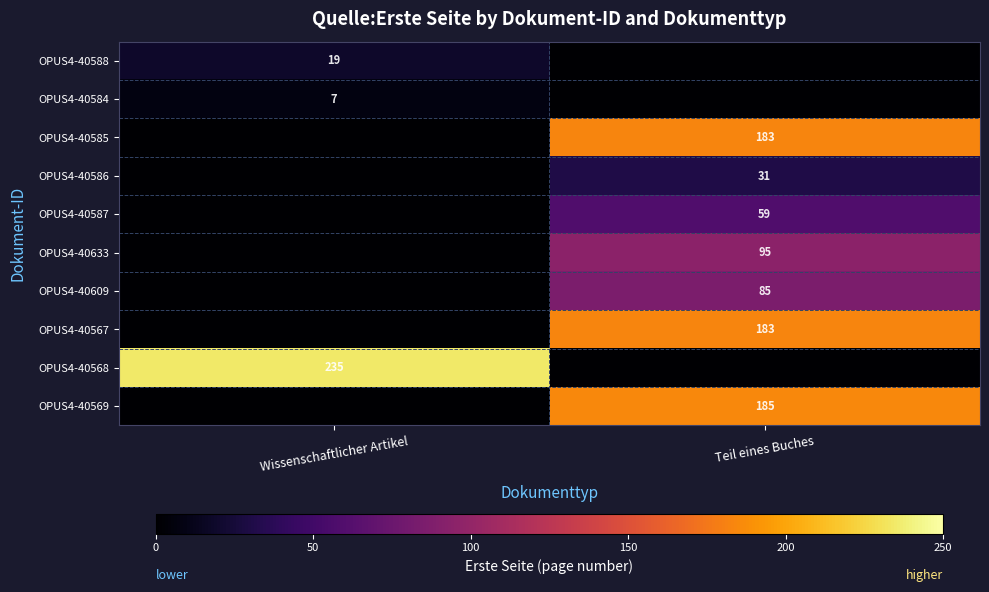

Is it true that OPUS4-40584 equals 7 at Wissenschaftlicher Artikel?

True